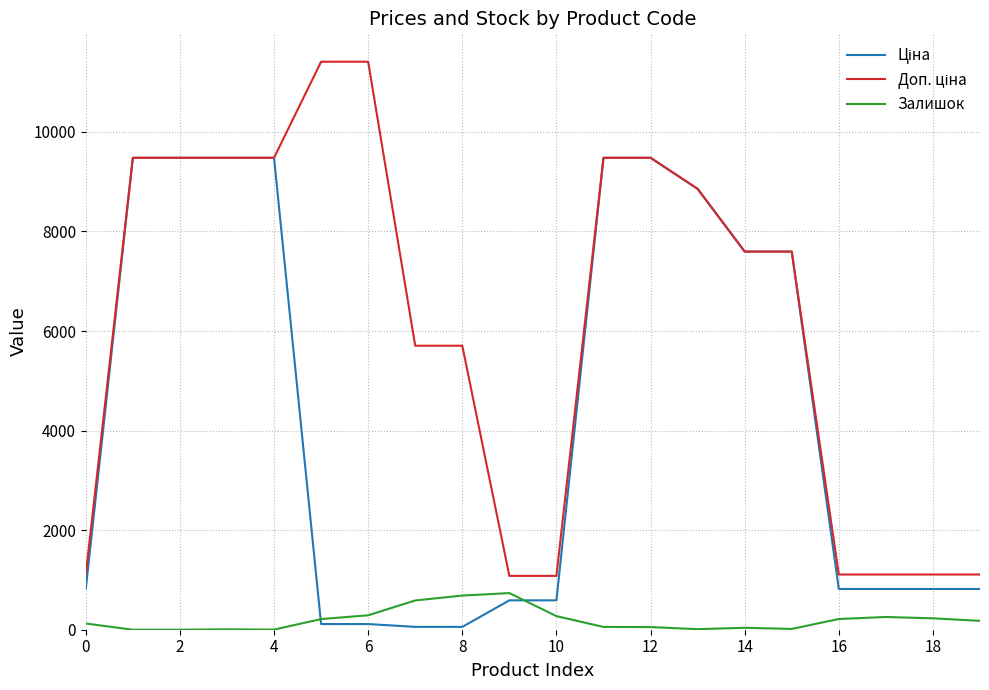

How many lines are shown in the chart?

3